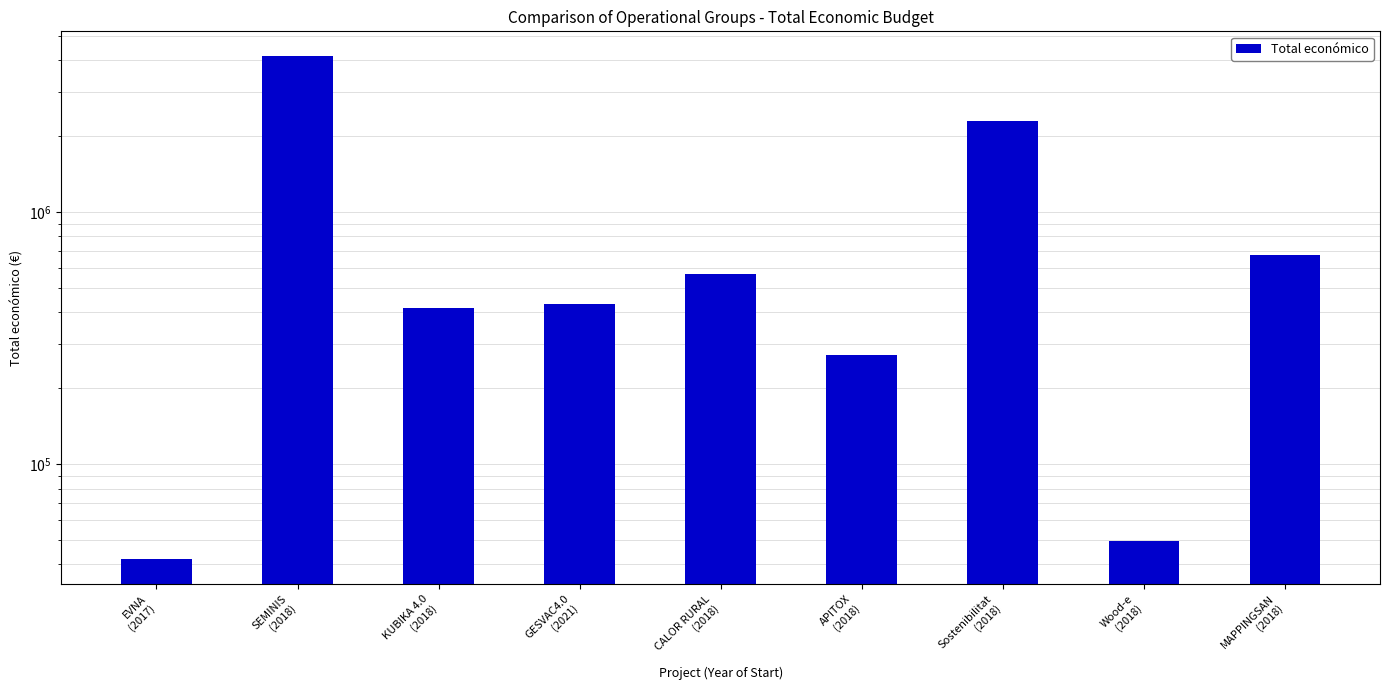

What is the label of the 5th bar from the right?

CALOR RURAL
(2018)